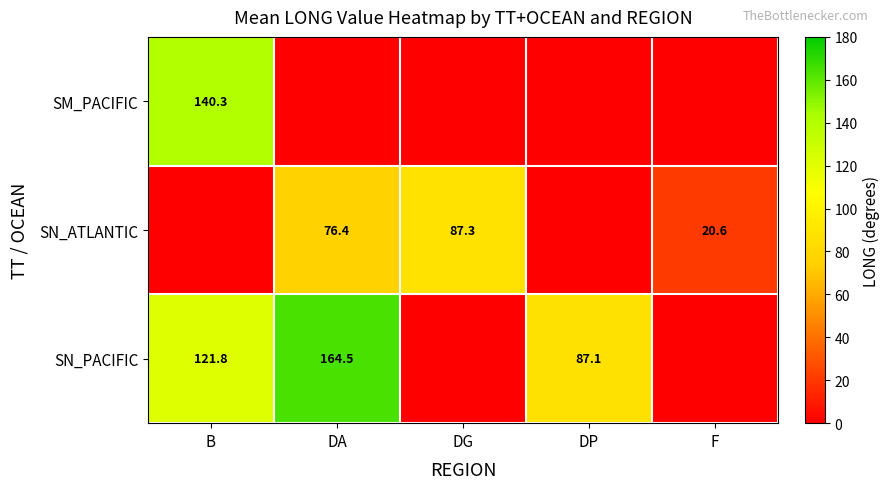

Is it true that SN_ATLANTIC equals 20.6 at F?

True